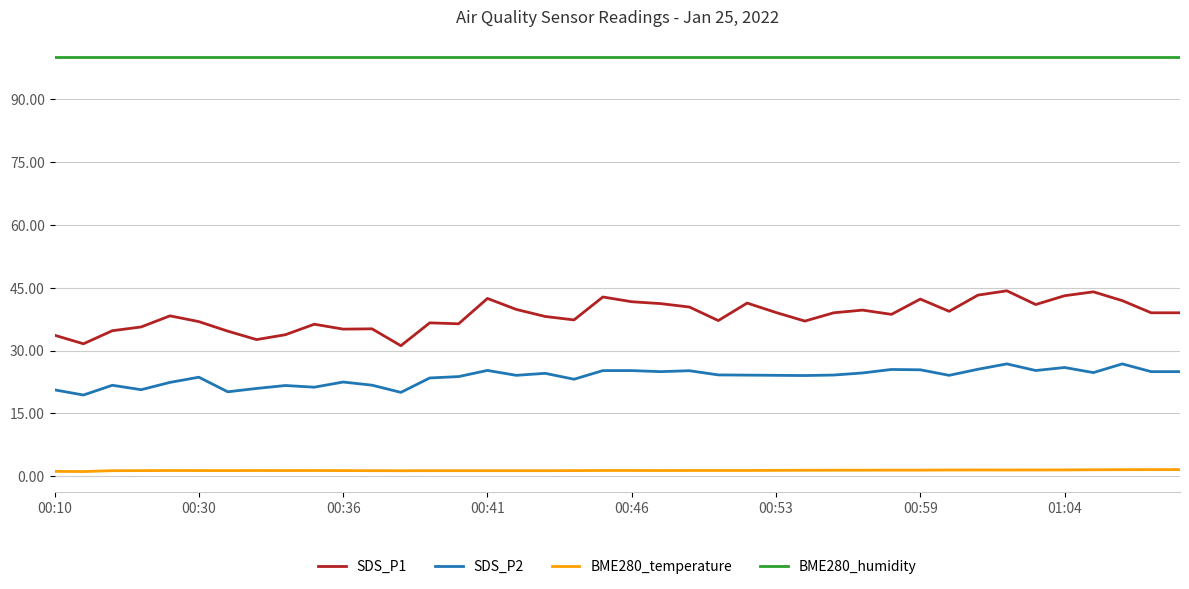

Which series has the widest spread of values?

SDS_P1